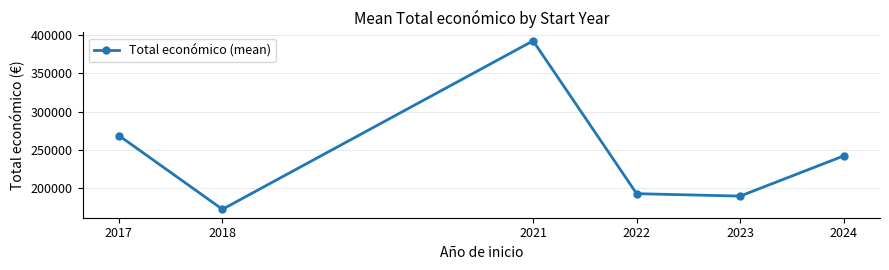

Reading left to right, extract all data points from this chart.

269012.5	172764.7	392554.5	193149.0	190000.0	242450.8